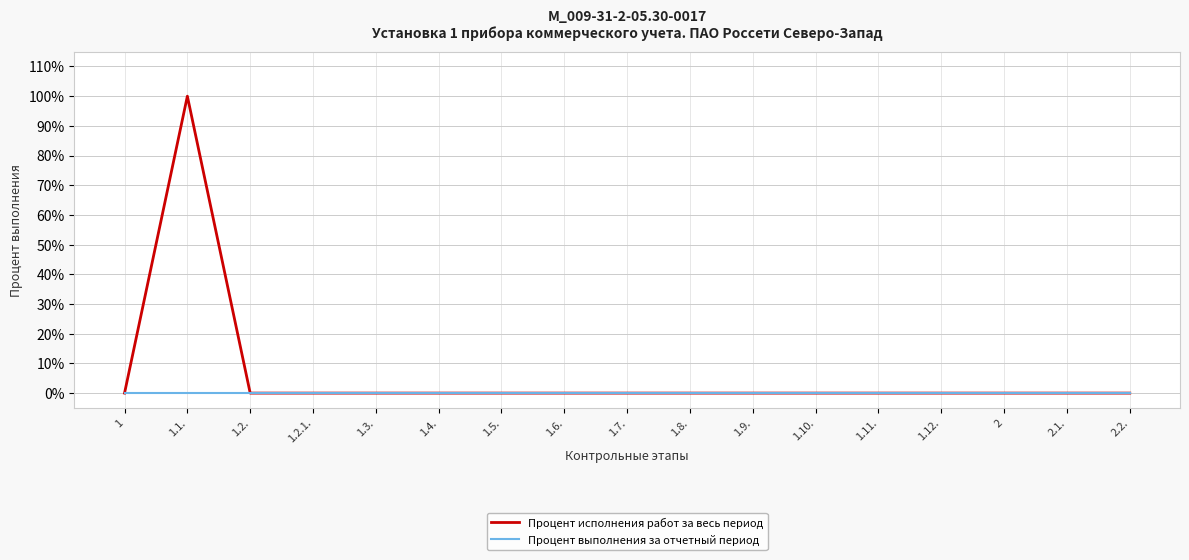

Which label corresponds to the largest value in the chart?

1.1.